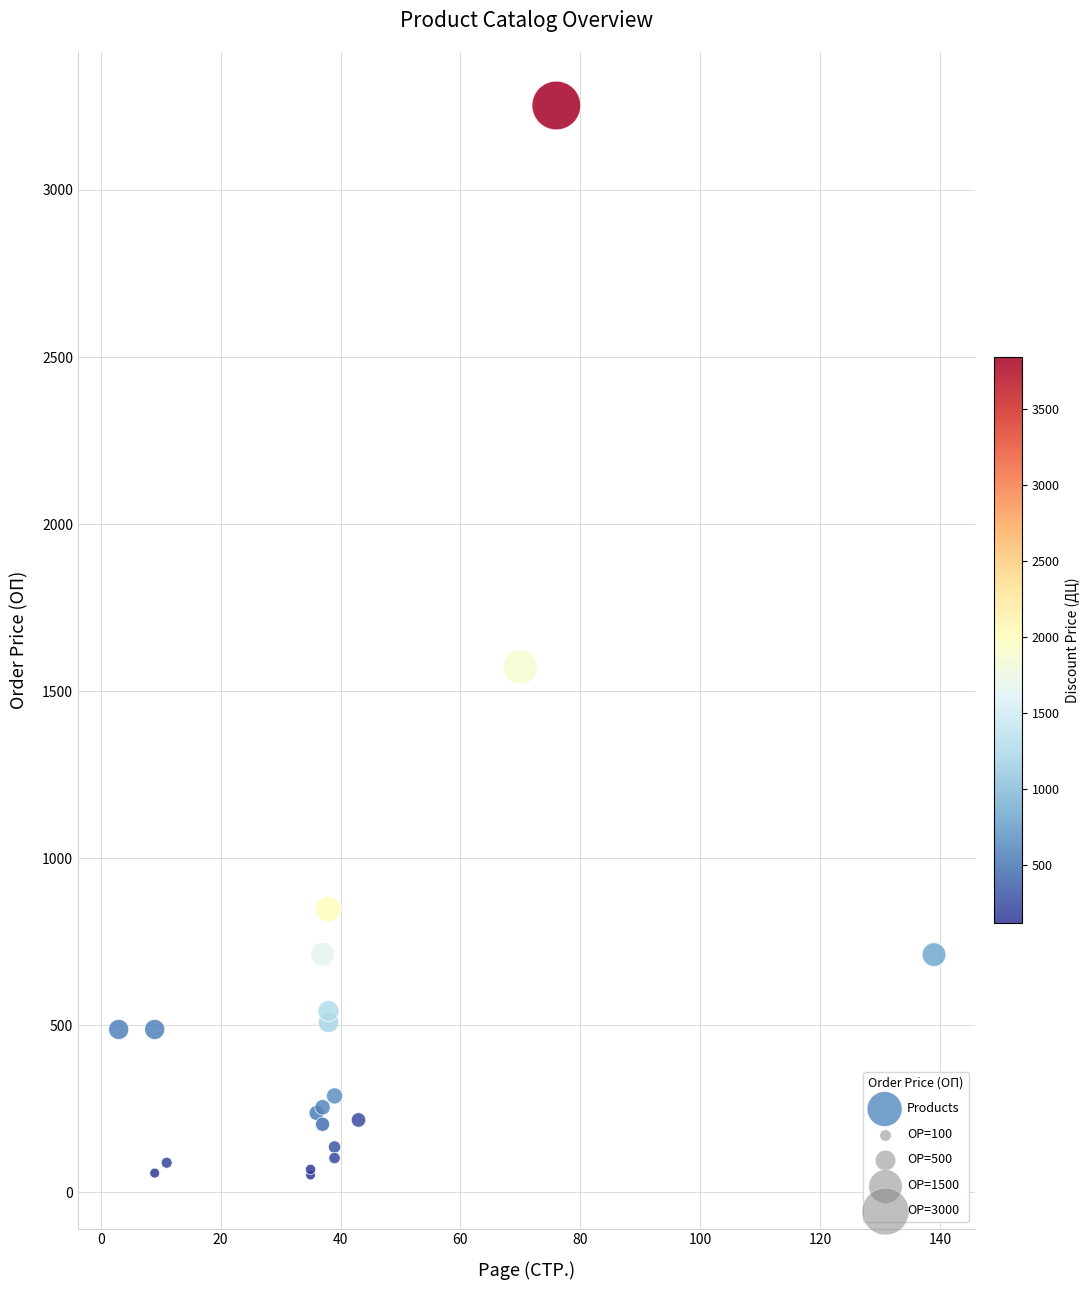

What Y value in the scatter plot is closest to 1652?

1572